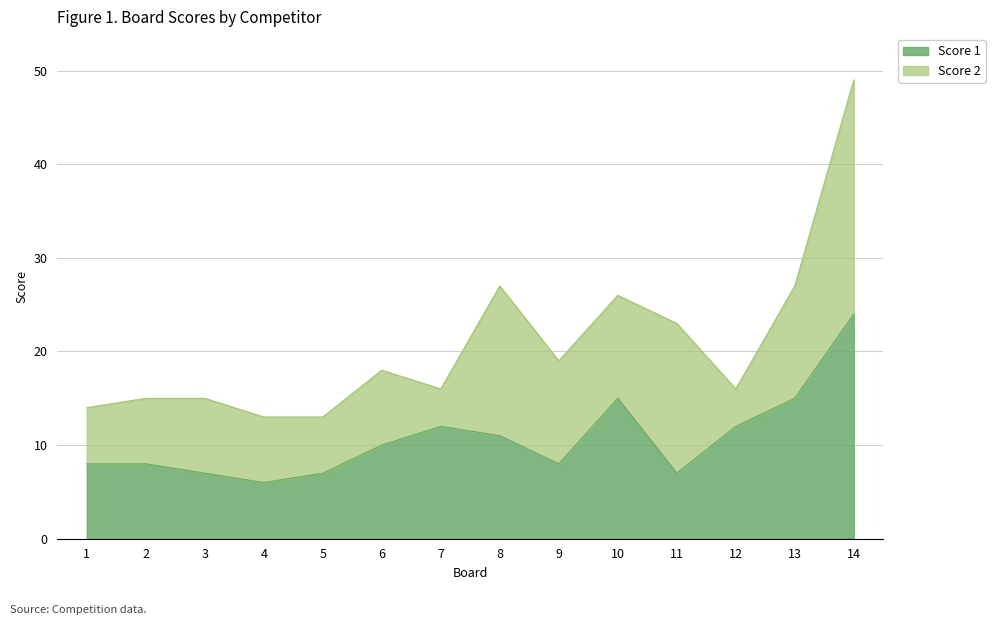

List the labels in order of value, smallest first.

4, 3, 5, 11, 1, 2, 9, 6, 8, 7, 12, 10, 13, 14